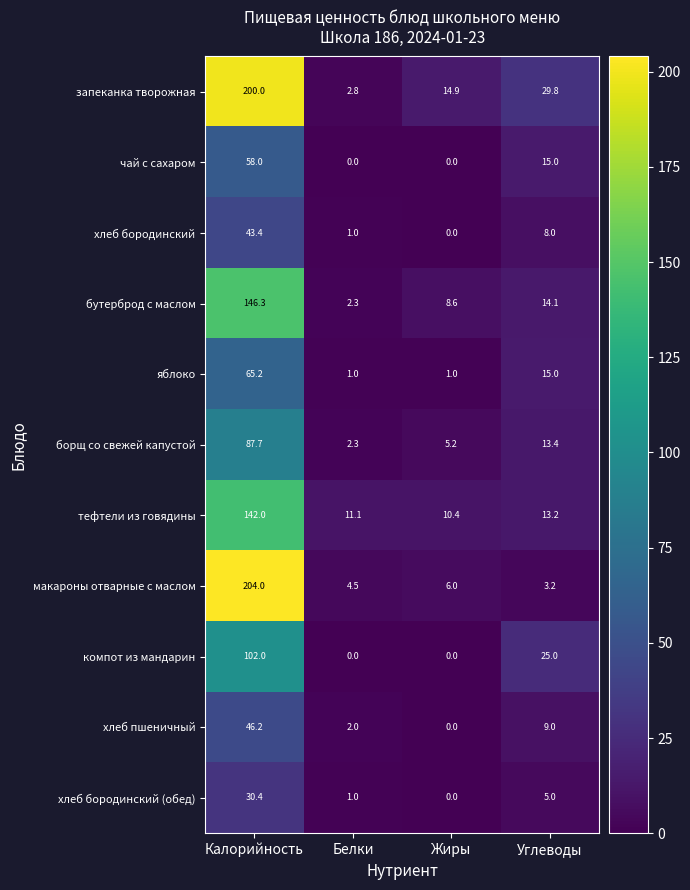

What is the sum of all борщ со свежей капустой values?

108.6